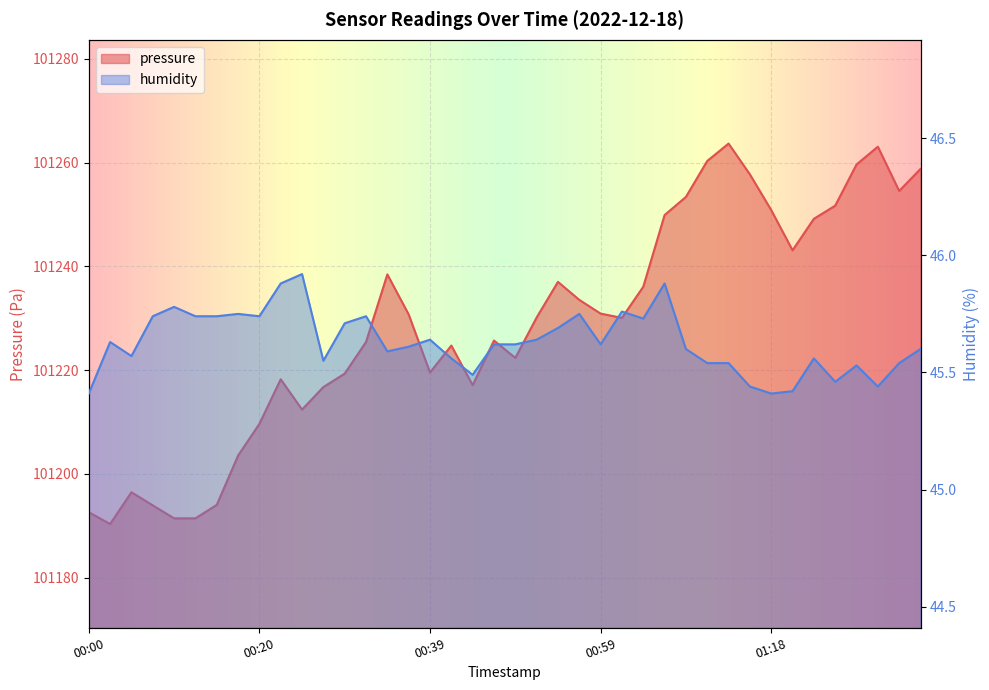

Where is the first local maximum for pressure?

2022-12-18T00:05:31